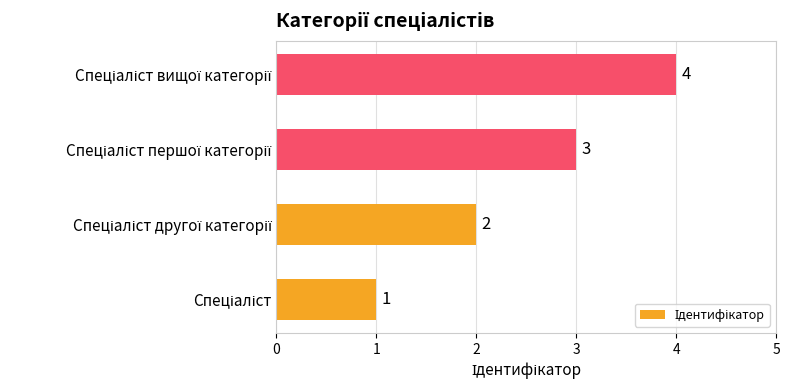

Count the number of data series in this chart.

1